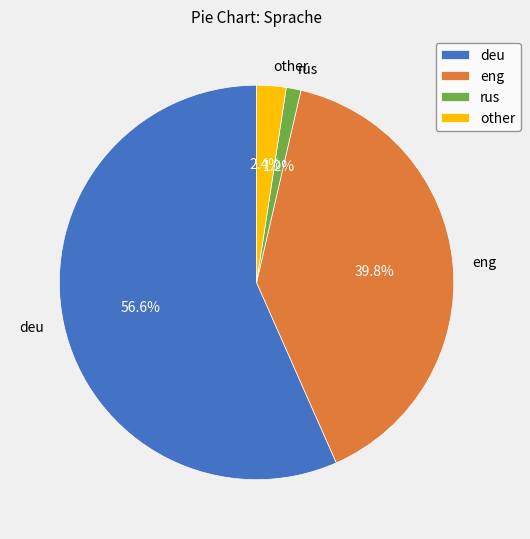

What percentage do deu and other together represent?

59.0%